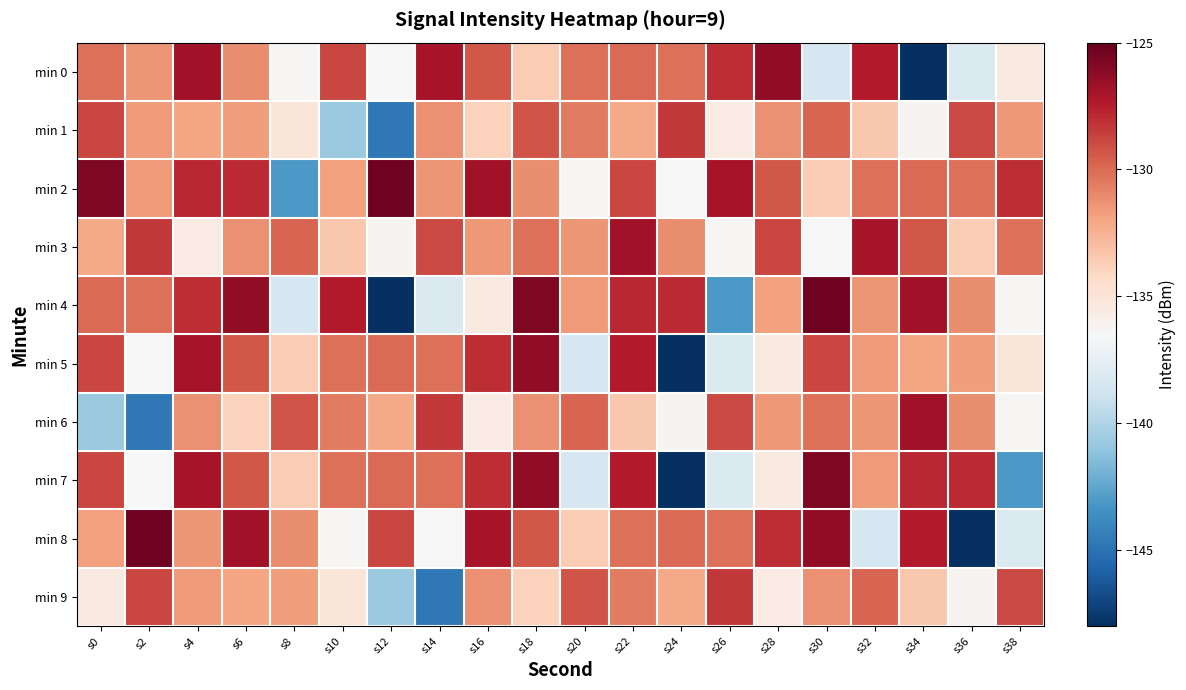

Reading right to left, extract all data points from this chart.

min 0: s38=-135.5	s36=-138.1	s34=-148.2	s32=-127.4	s30=-138.5	s28=-126.3	s26=-128.1	s24=-130.1	s22=-130.0	s20=-130.1	s18=-133.6	s16=-129.4	s14=-127.0	s12=-136.4	s10=-128.9	s8=-136.3	s6=-131.2	s4=-126.8	s2=-131.4	s0=-130.2
min 1: s38=-131.5	s36=-128.9	s34=-136.2	s32=-133.4	s30=-129.8	s28=-131.2	s26=-135.6	s24=-128.4	s22=-132.1	s20=-130.5	s18=-129.2	s16=-133.8	s14=-131.2	s12=-144.8	s10=-140.8	s8=-135.1	s6=-131.7	s4=-132.0	s2=-131.6	s0=-128.9
min 2: s38=-128.1	s36=-130.1	s34=-130.0	s32=-130.1	s30=-133.6	s28=-129.4	s26=-127.0	s24=-136.4	s22=-128.9	s20=-136.3	s18=-131.2	s16=-126.8	s14=-131.4	s12=-125.3	s10=-131.8	s8=-143.1	s6=-127.9	s4=-127.8	s2=-131.6	s0=-125.8
min 3: s38=-130.1	s36=-133.6	s34=-129.4	s32=-127.0	s30=-136.4	s28=-128.9	s26=-136.3	s24=-131.2	s22=-126.8	s20=-131.4	s18=-130.2	s16=-131.5	s14=-128.9	s12=-136.2	s10=-133.4	s8=-129.8	s6=-131.2	s4=-135.6	s2=-128.4	s0=-132.1
min 4: s38=-136.3	s36=-131.2	s34=-126.8	s32=-131.4	s30=-125.3	s28=-131.8	s26=-143.1	s24=-127.9	s22=-127.8	s20=-131.6	s18=-125.8	s16=-135.5	s14=-138.1	s12=-148.2	s10=-127.4	s8=-138.5	s6=-126.3	s4=-128.1	s2=-130.1	s0=-130.0
min 5: s38=-135.1	s36=-131.7	s34=-132.0	s32=-131.6	s30=-128.9	s28=-135.5	s26=-138.1	s24=-148.2	s22=-127.4	s20=-138.5	s18=-126.3	s16=-128.1	s14=-130.1	s12=-130.0	s10=-130.1	s8=-133.6	s6=-129.4	s4=-127.0	s2=-136.4	s0=-128.9
min 6: s38=-136.3	s36=-131.2	s34=-126.8	s32=-131.4	s30=-130.2	s28=-131.5	s26=-128.9	s24=-136.2	s22=-133.4	s20=-129.8	s18=-131.2	s16=-135.6	s14=-128.4	s12=-132.1	s10=-130.5	s8=-129.2	s6=-133.8	s4=-131.2	s2=-144.8	s0=-140.8
min 7: s38=-143.1	s36=-127.9	s34=-127.8	s32=-131.6	s30=-125.8	s28=-135.5	s26=-138.1	s24=-148.2	s22=-127.4	s20=-138.5	s18=-126.3	s16=-128.1	s14=-130.1	s12=-130.0	s10=-130.1	s8=-133.6	s6=-129.4	s4=-127.0	s2=-136.4	s0=-128.9
min 8: s38=-138.1	s36=-148.2	s34=-127.4	s32=-138.5	s30=-126.3	s28=-128.1	s26=-130.1	s24=-130.0	s22=-130.1	s20=-133.6	s18=-129.4	s16=-127.0	s14=-136.4	s12=-128.9	s10=-136.3	s8=-131.2	s6=-126.8	s4=-131.4	s2=-125.3	s0=-131.8
min 9: s38=-128.9	s36=-136.2	s34=-133.4	s32=-129.8	s30=-131.2	s28=-135.6	s26=-128.4	s24=-132.1	s22=-130.5	s20=-129.2	s18=-133.8	s16=-131.2	s14=-144.8	s12=-140.8	s10=-135.1	s8=-131.7	s6=-132.0	s4=-131.6	s2=-128.9	s0=-135.5